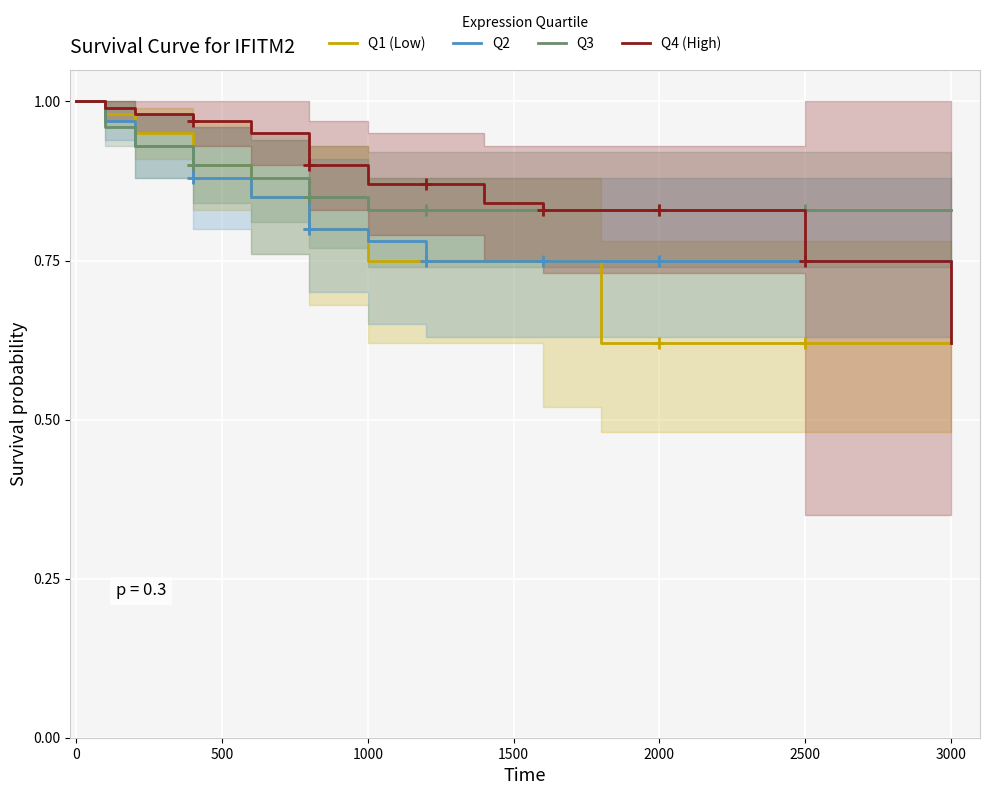

Which series has the largest total across all categories?

Q4 (High)